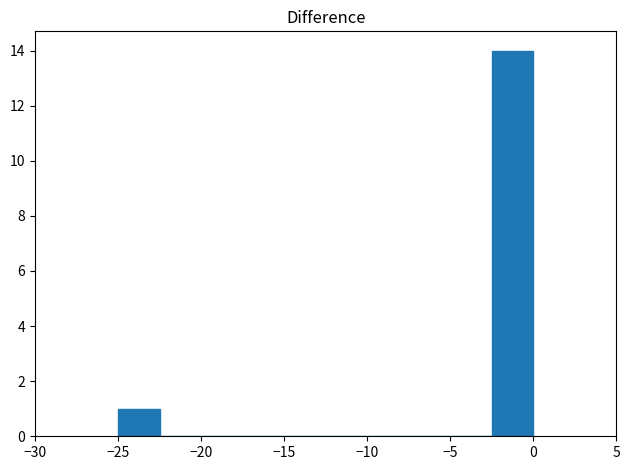

Reading left to right, transcribe this chart: for each bar, give the range it covers on the x-axis and its height. The values are not printed on the chart, so give them approximately, as read against the axis.

-25.0 to -22.5: 1
-22.5 to -20.0: 0
-20.0 to -17.5: 0
-17.5 to -15.0: 0
-15.0 to -12.5: 0
-12.5 to -10.0: 0
-10.0 to -7.5: 0
-7.5 to -5.0: 0
-5.0 to -2.5: 0
-2.5 to 0.0: 14